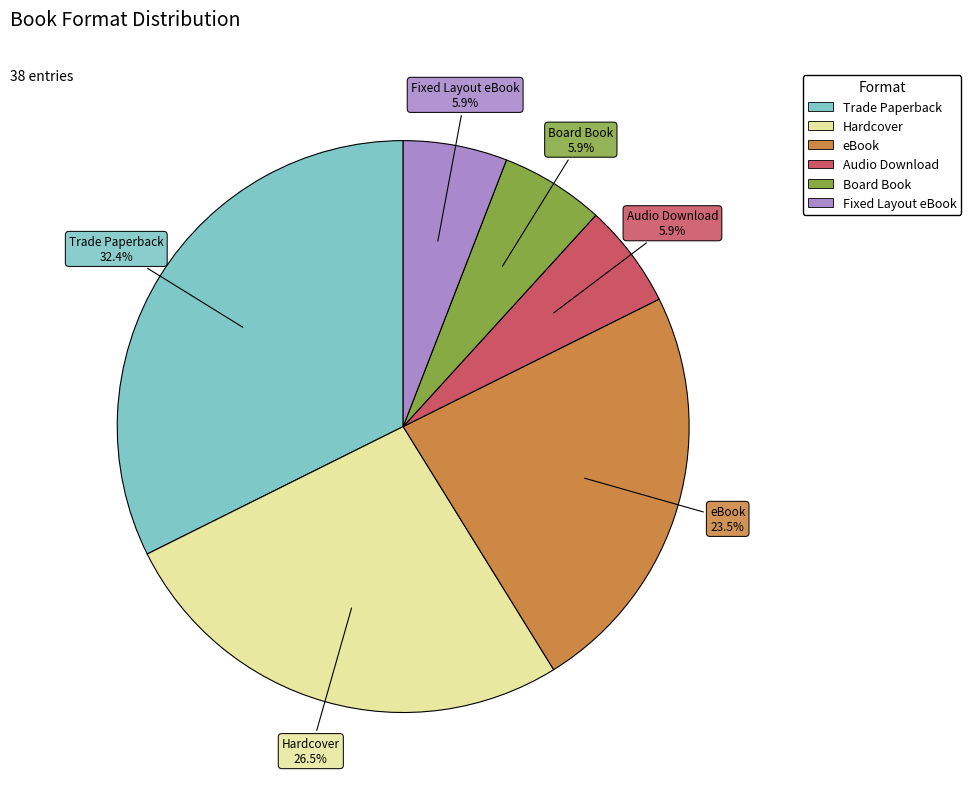

What is the ratio of the value at Hardcover to the value at eBook?

1.1